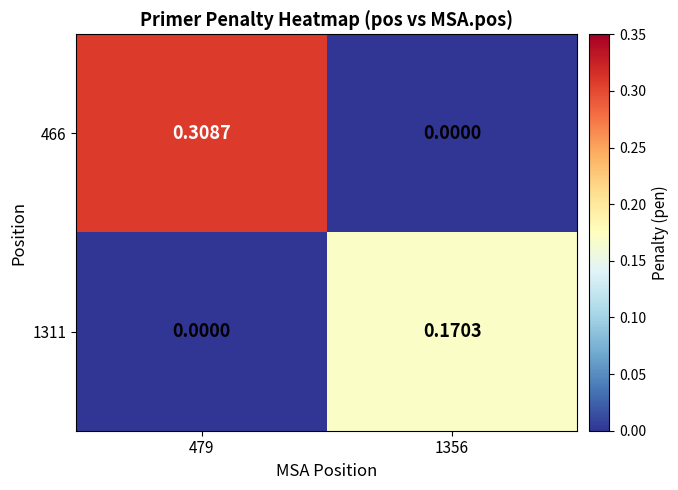

Is the value of 466 at 479 greater than the value of 1311 at 1356?

Yes